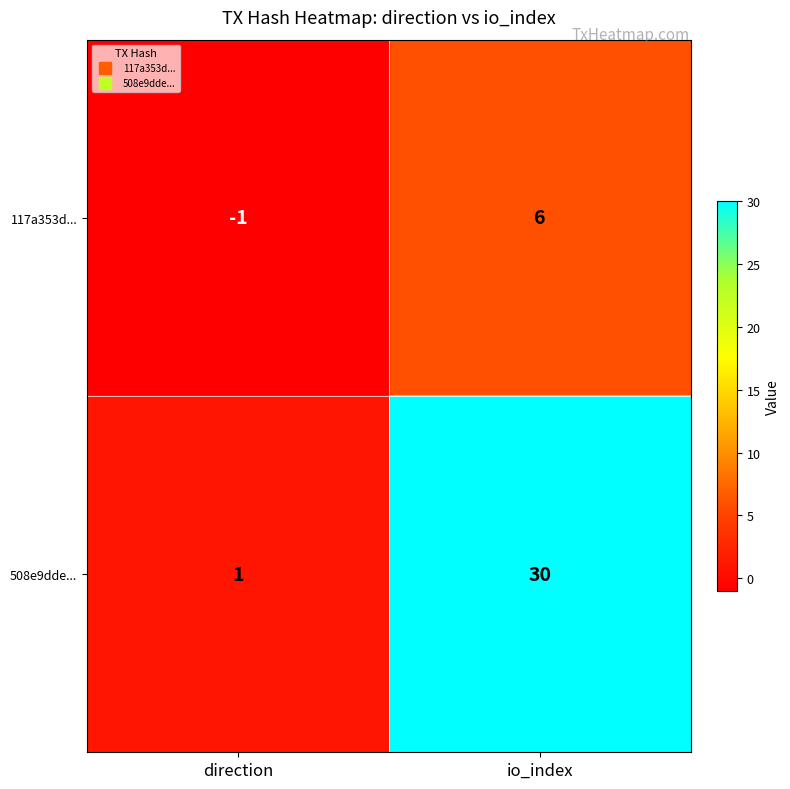

Reading left to right, extract all data points from this chart.

117a353d...: direction=-1	io_index=6
508e9dde...: direction=1	io_index=30